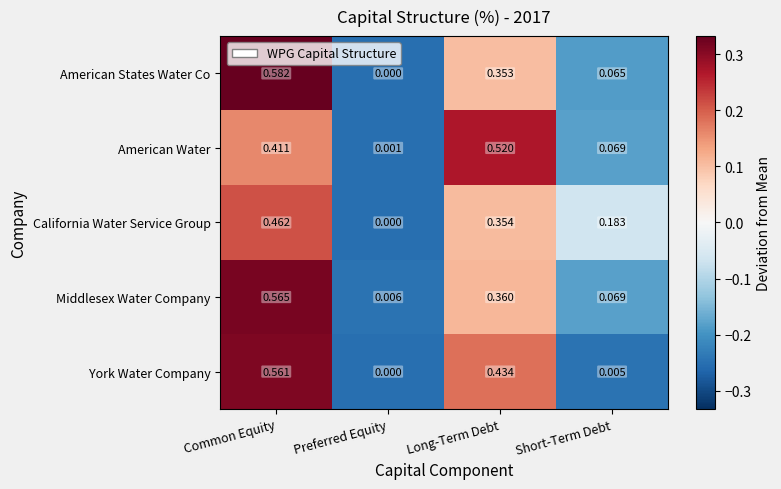

At which label is York Water Company closest to 0?

Preferred Equity